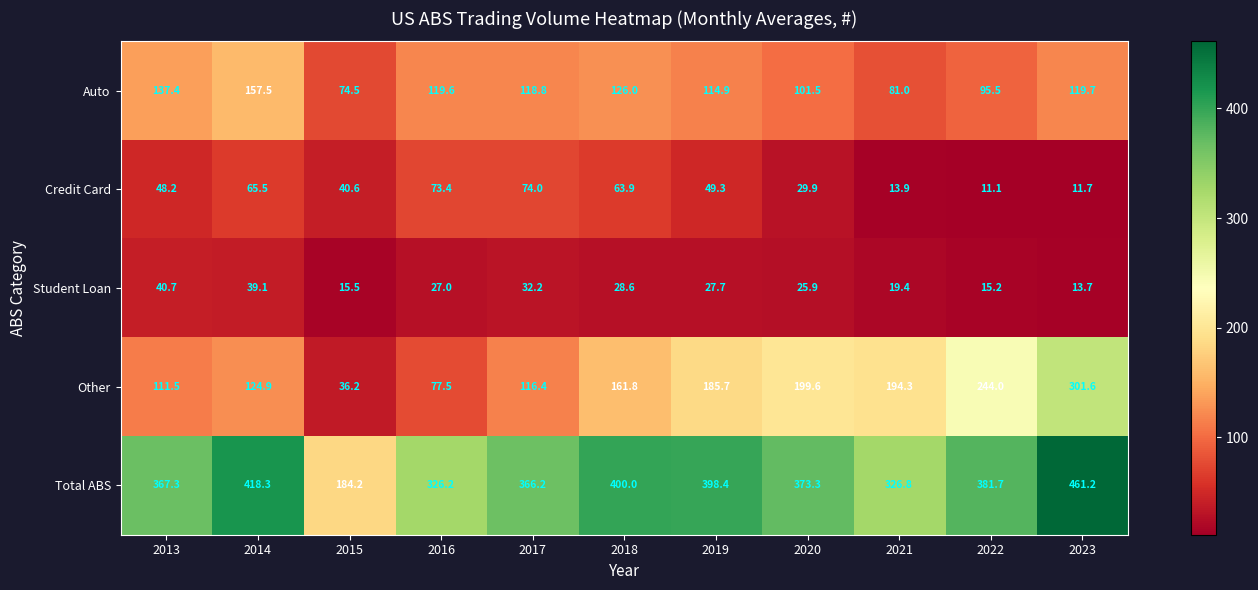

At which category does the chart reach its peak across all series?

2023